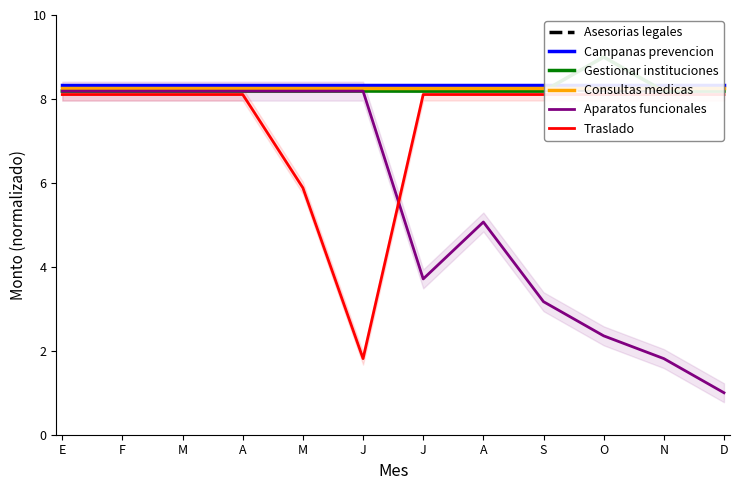

True or false: Traslado and Consultas medicas intersect in this chart.

False